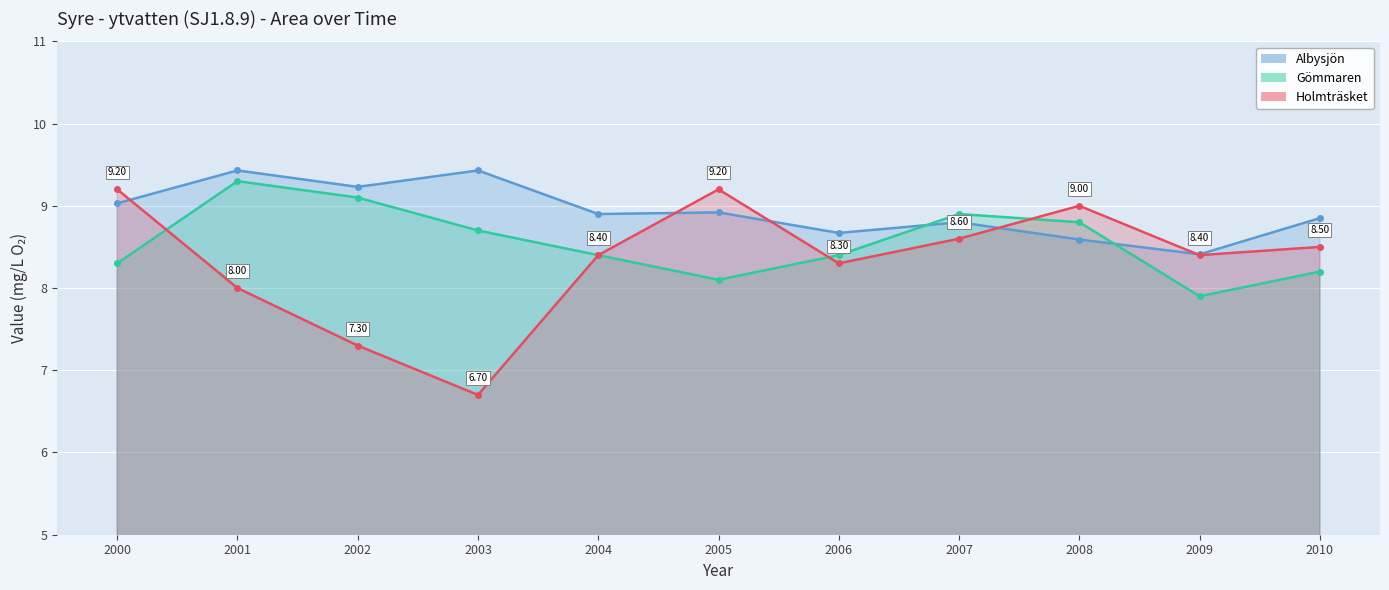

Which series ends up on top after the final intersection of Gömmaren and Holmträsket?

Holmträsket